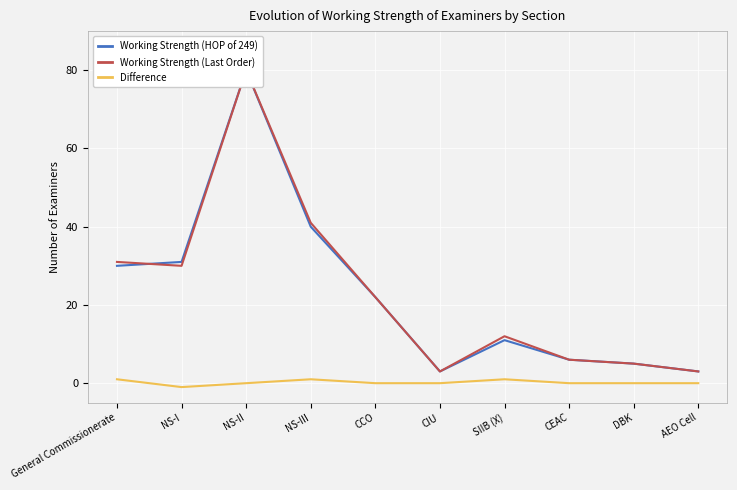

True or false: Working Strength (HOP of 249) has a value of 40 at NS-III.

True